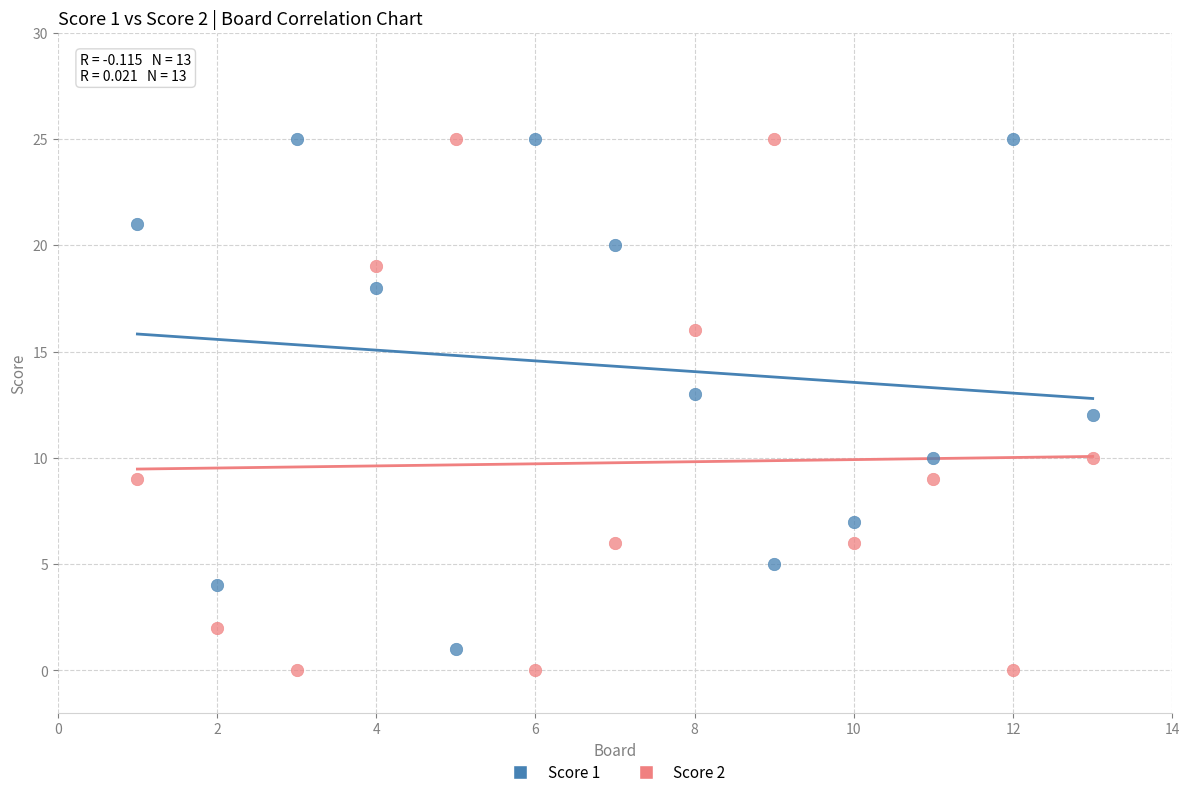

List the coordinates of all points in the Score 1 series as (X, Y) pairs, reading left to right.

(1, 21)  (2, 4)  (3, 25)  (4, 18)  (5, 1)  (6, 25)  (7, 20)  (8, 13)  (9, 5)  (10, 7)  (11, 10)  (12, 25)  (13, 12)